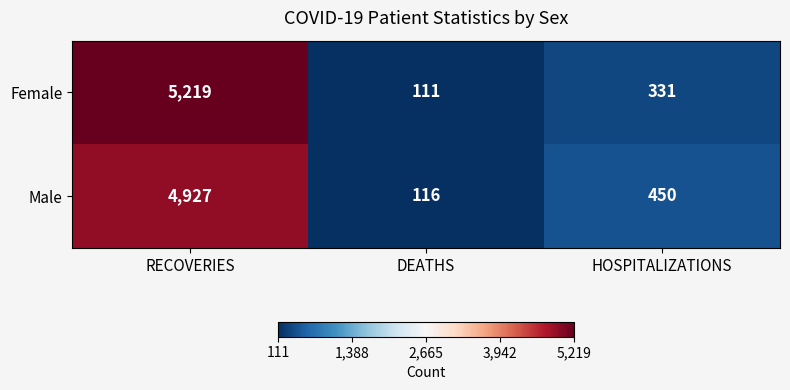

At DEATHS, list the series in order from largest to smallest.

Male, Female